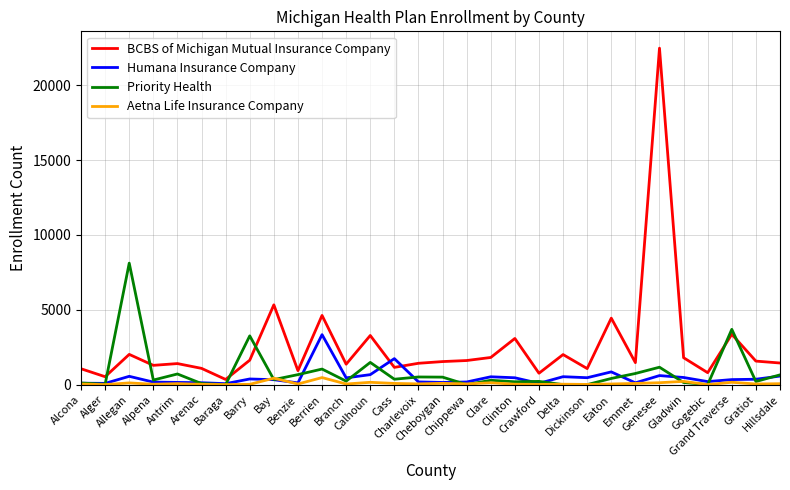

What is the maximum value shown in the chart?

22473